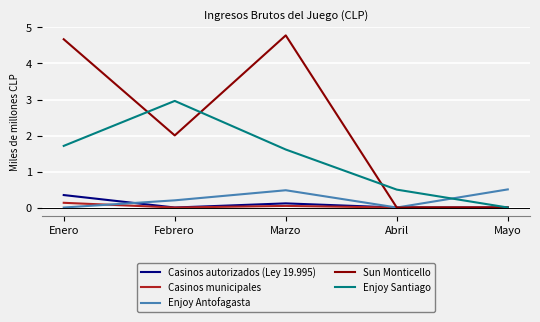

Which series has the largest total across all categories?

Sun Monticello